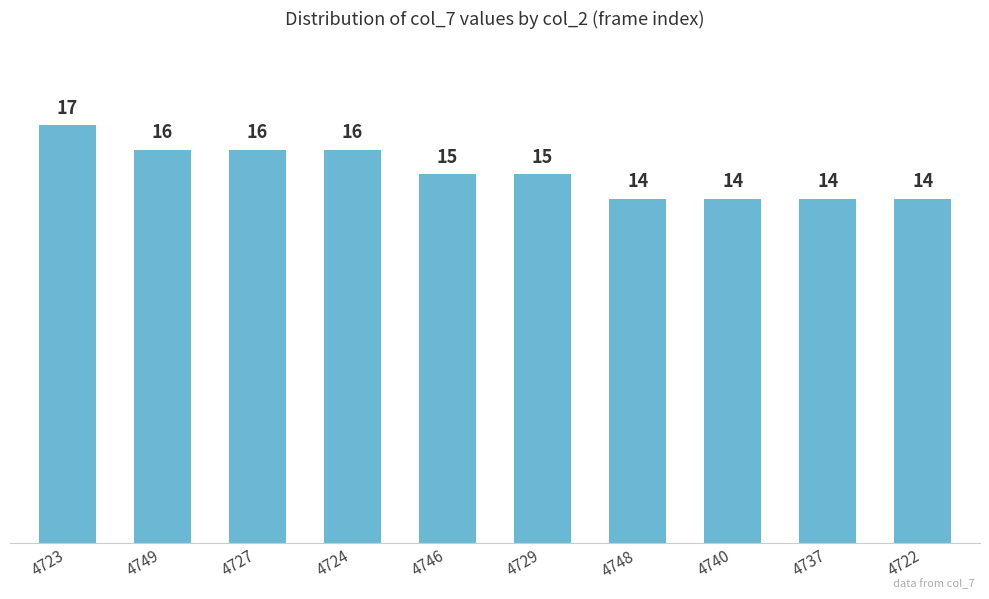

Are the bars horizontal?

No